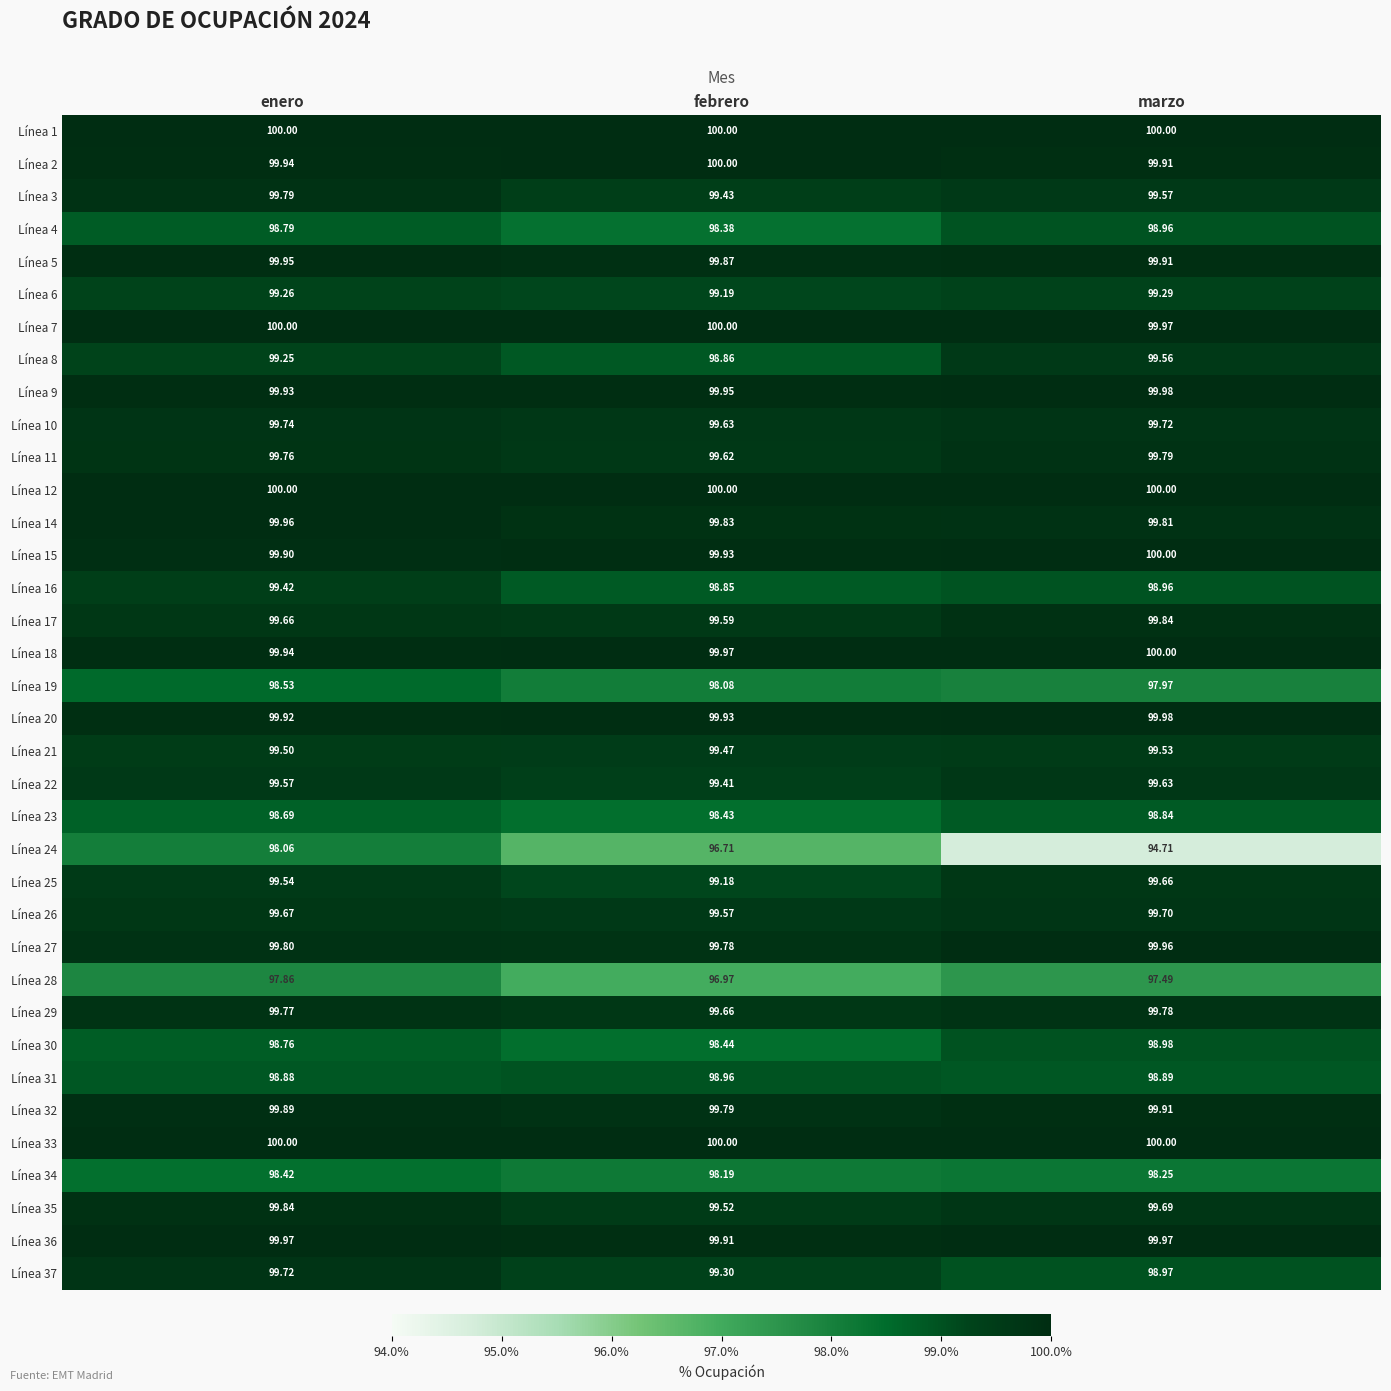

Rank the categories by Línea 11 value from highest to lowest.

marzo, enero, febrero